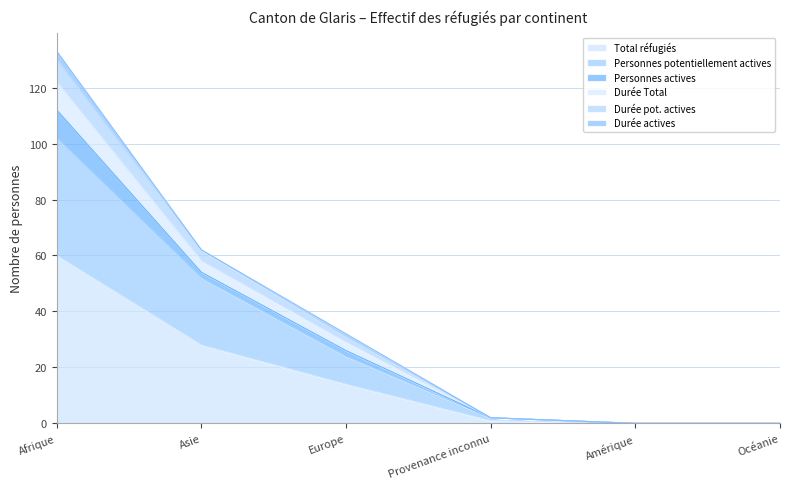

True or false: Durée Total and Total réfugiés cross at least once.

False